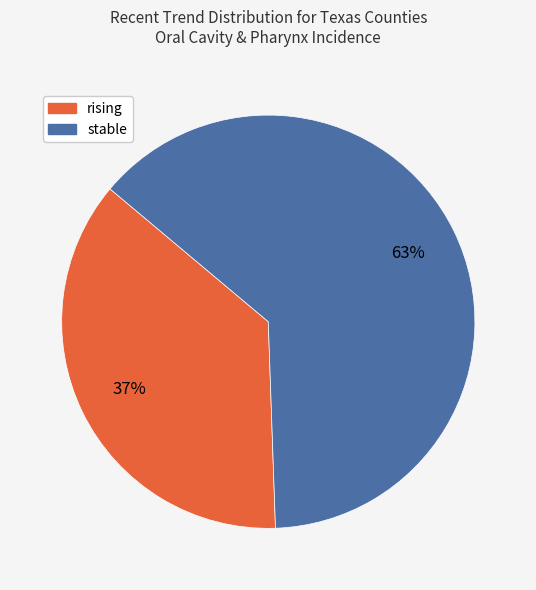

Count the number of slices in the pie.

2